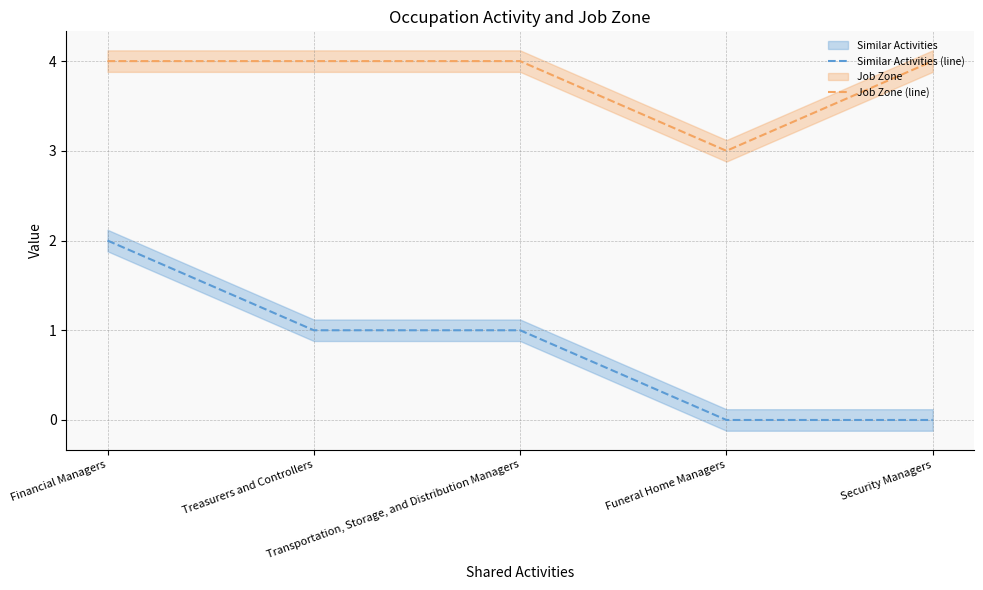

What is the label of the 1st point from the left?

Financial Managers